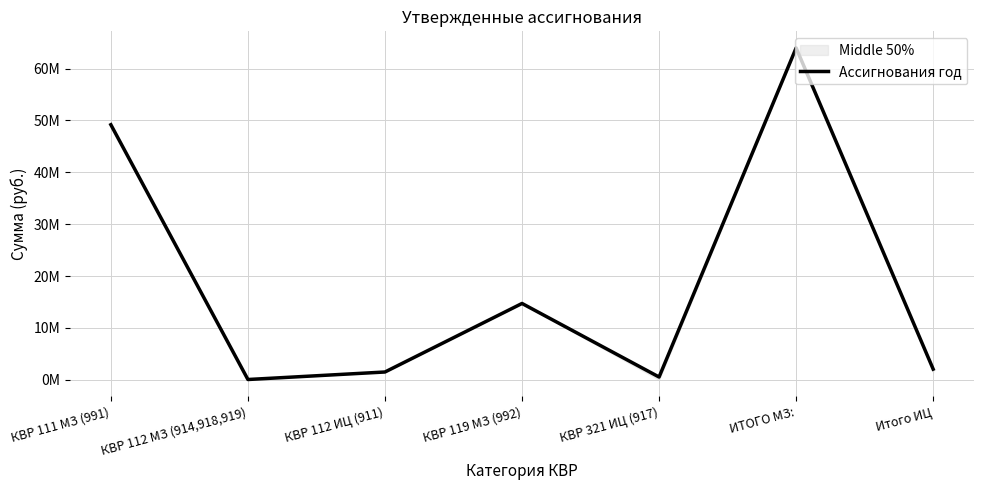

What is the greatest value displayed?

63974400